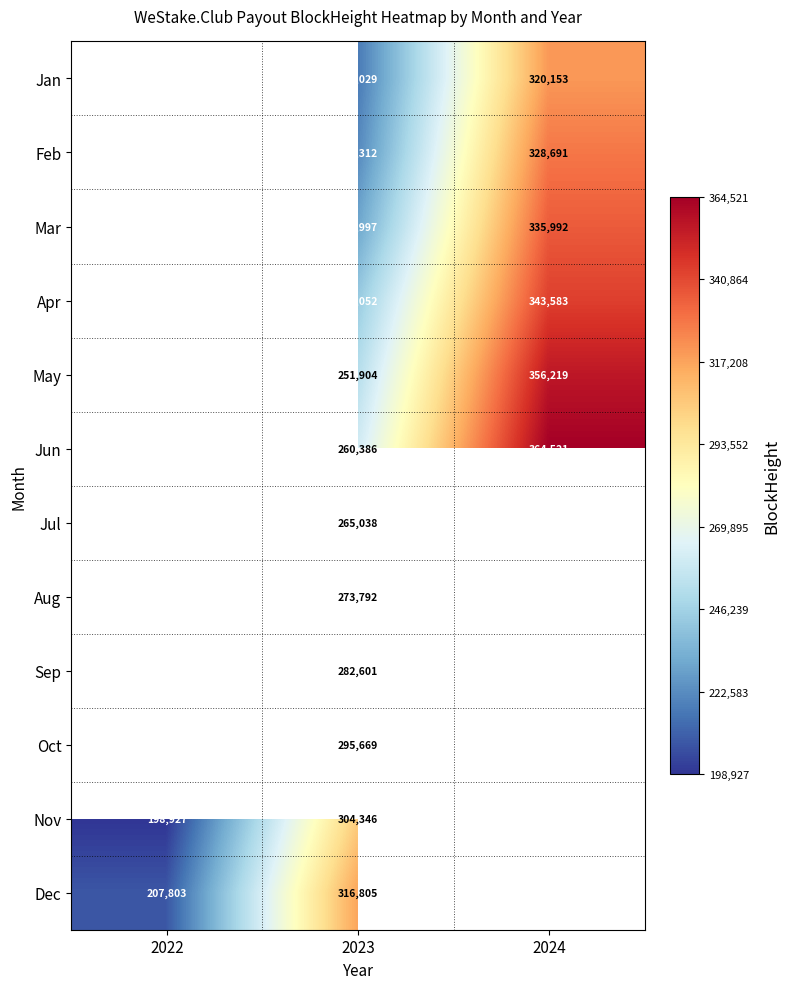

At which category does the chart reach its peak across all series?

2024